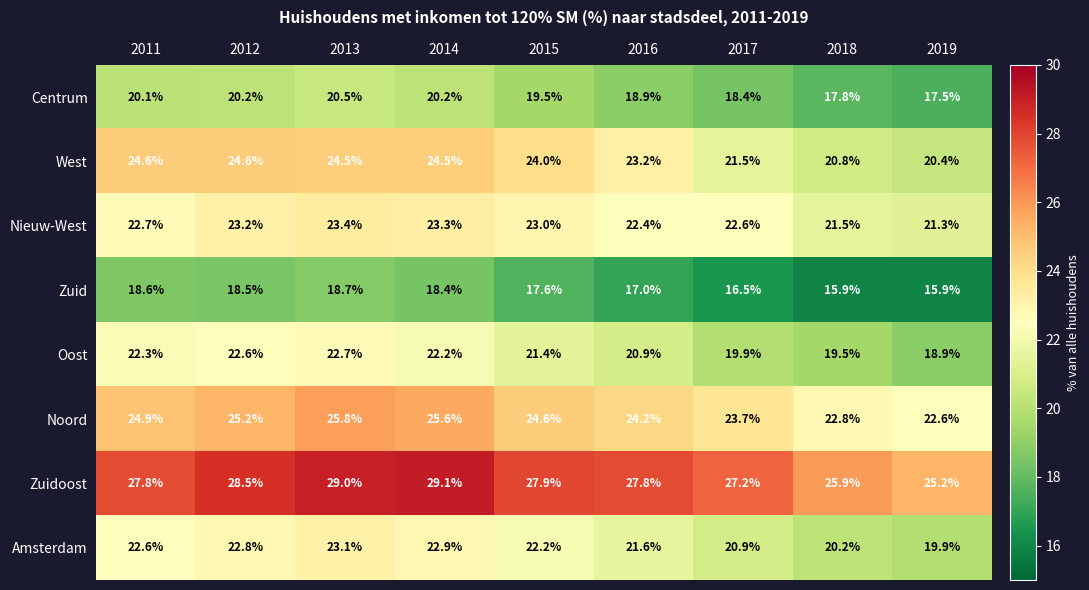

At how many categories does at least one series exceed 25?

9